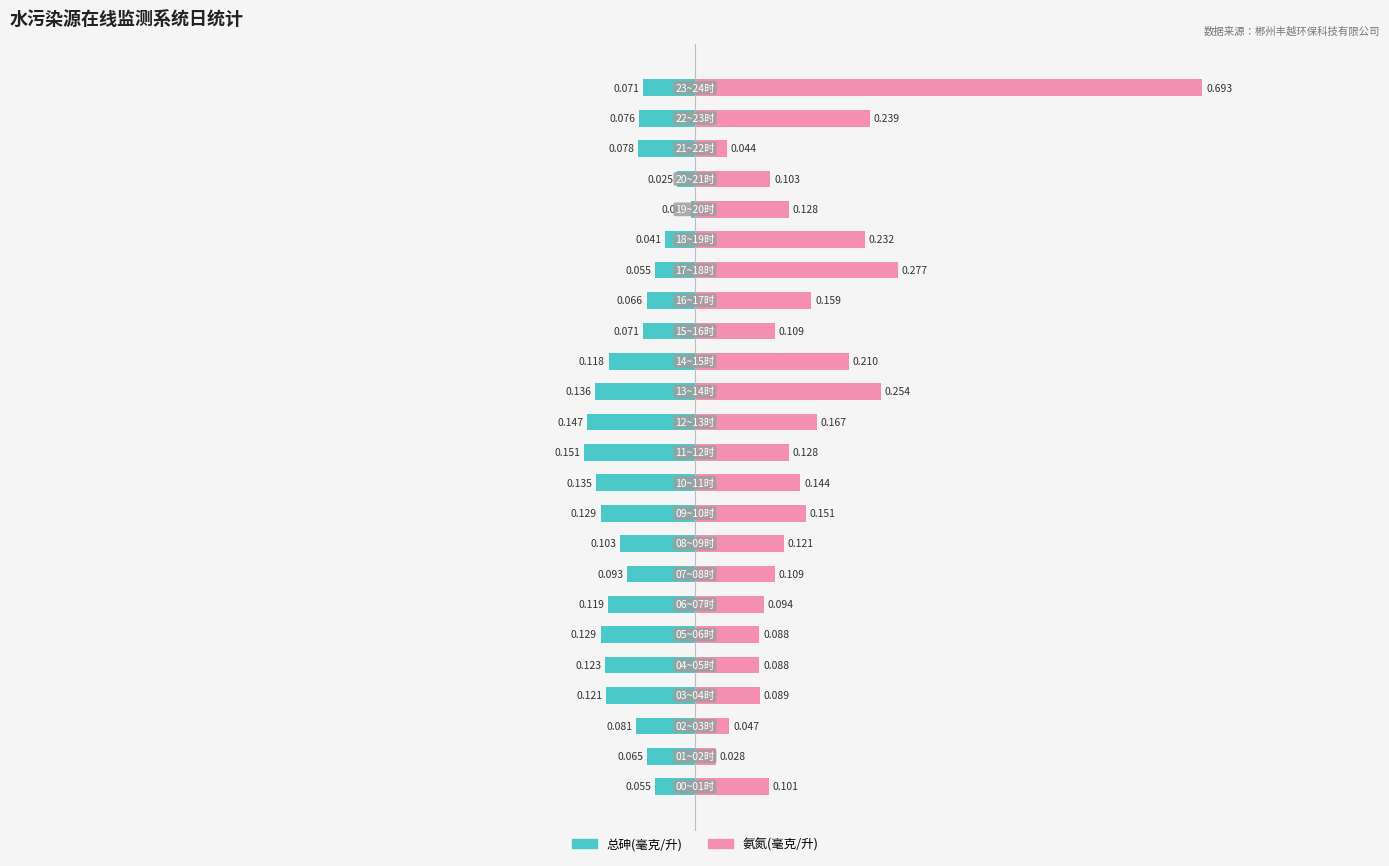

The 总砷(毫克/升) series shows -0.0 at 18. True or false?

True